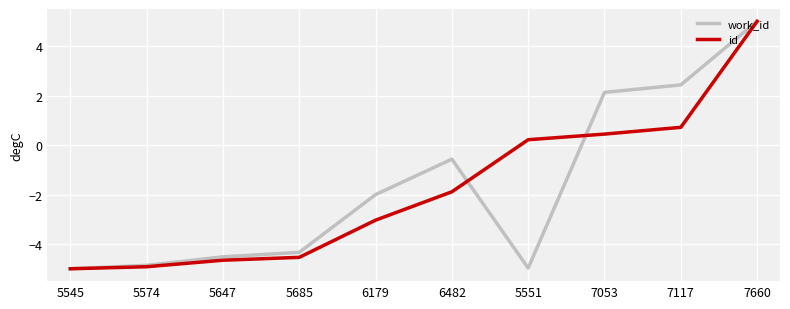

What are all the series names shown in the legend?

work_id, id